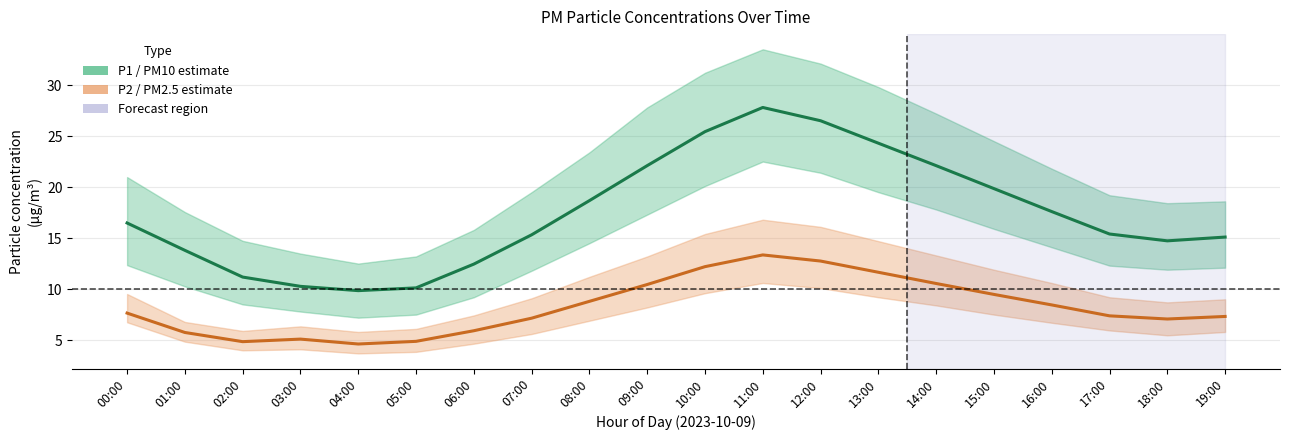

Rank the series by their average value, from lowest to highest.

P2 (PM2.5), P1 (PM10)